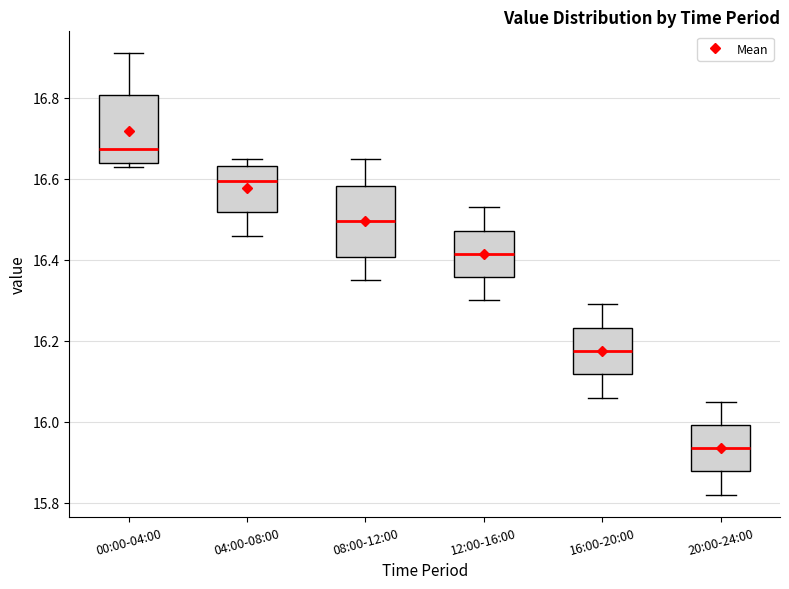

Where does the median line of the box for 04:00-08:00 sit on the y-axis? The values are not printed on the chart, so give them approximately, as read against the axis.

16.60